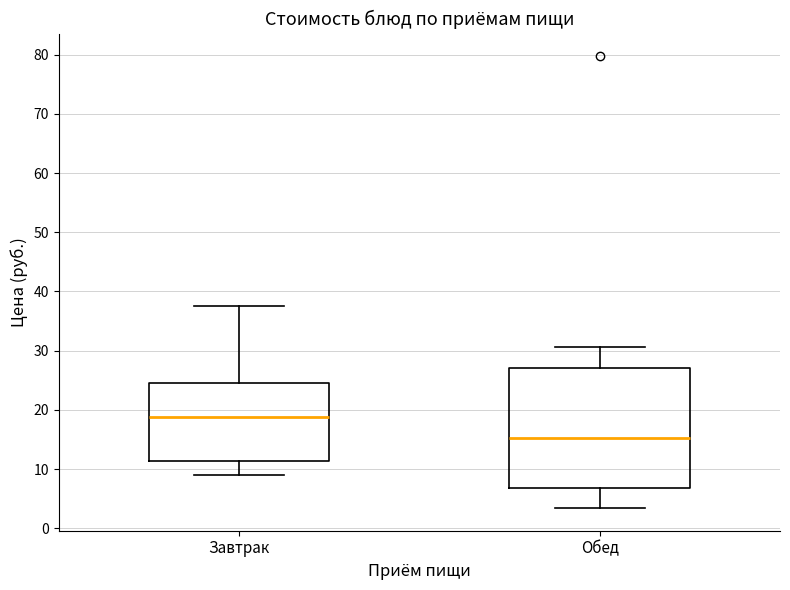

Reading left to right, read every box against the y-axis: the position of its median line, the range the box covers, and the ends of its whiskers. The values are not printed on the chart, so give them approximately, as read against the axis.

Завтрак: median 19, box 11 to 25, whiskers 9 to 38
Обед: median 15, box 7 to 27, whiskers 3 to 31